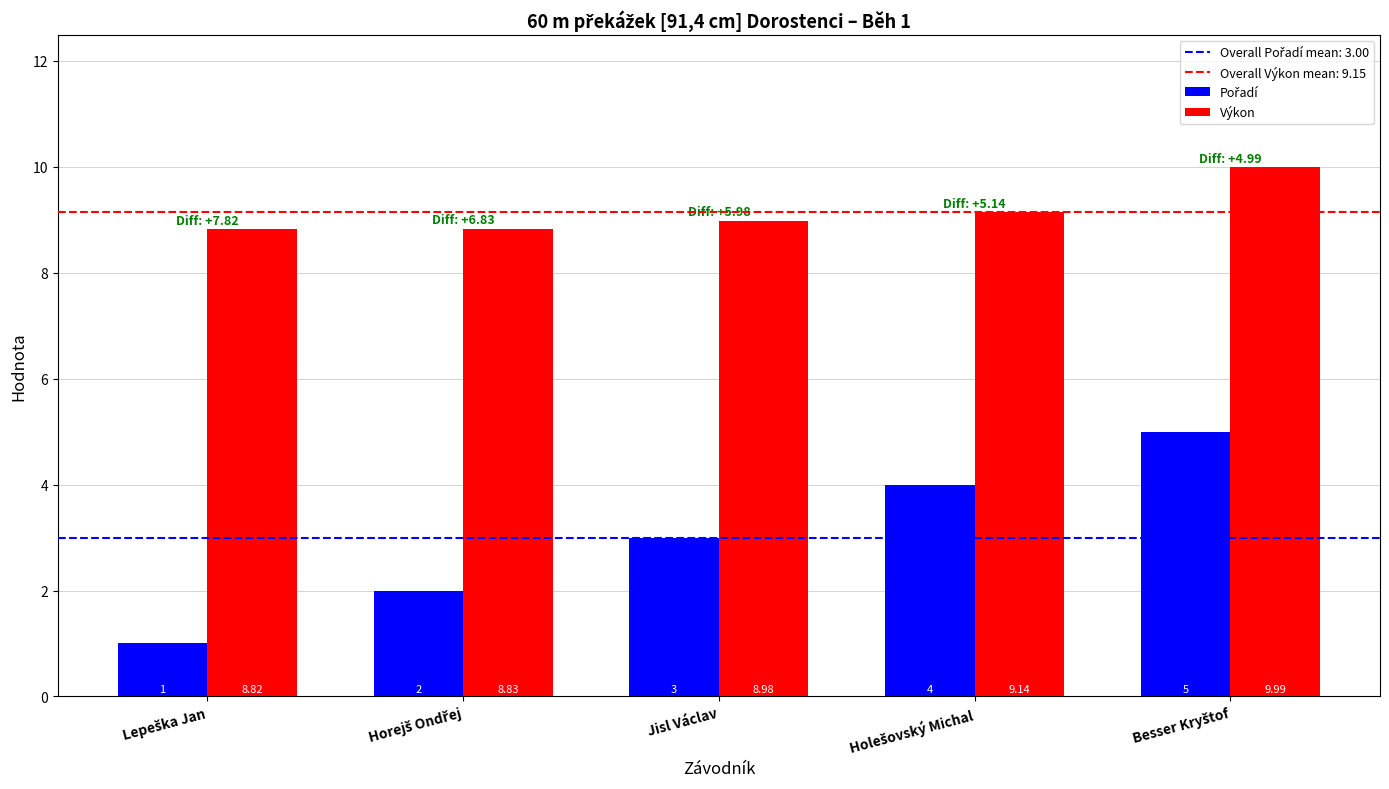

What is the average value of the Výkon series?

9.2